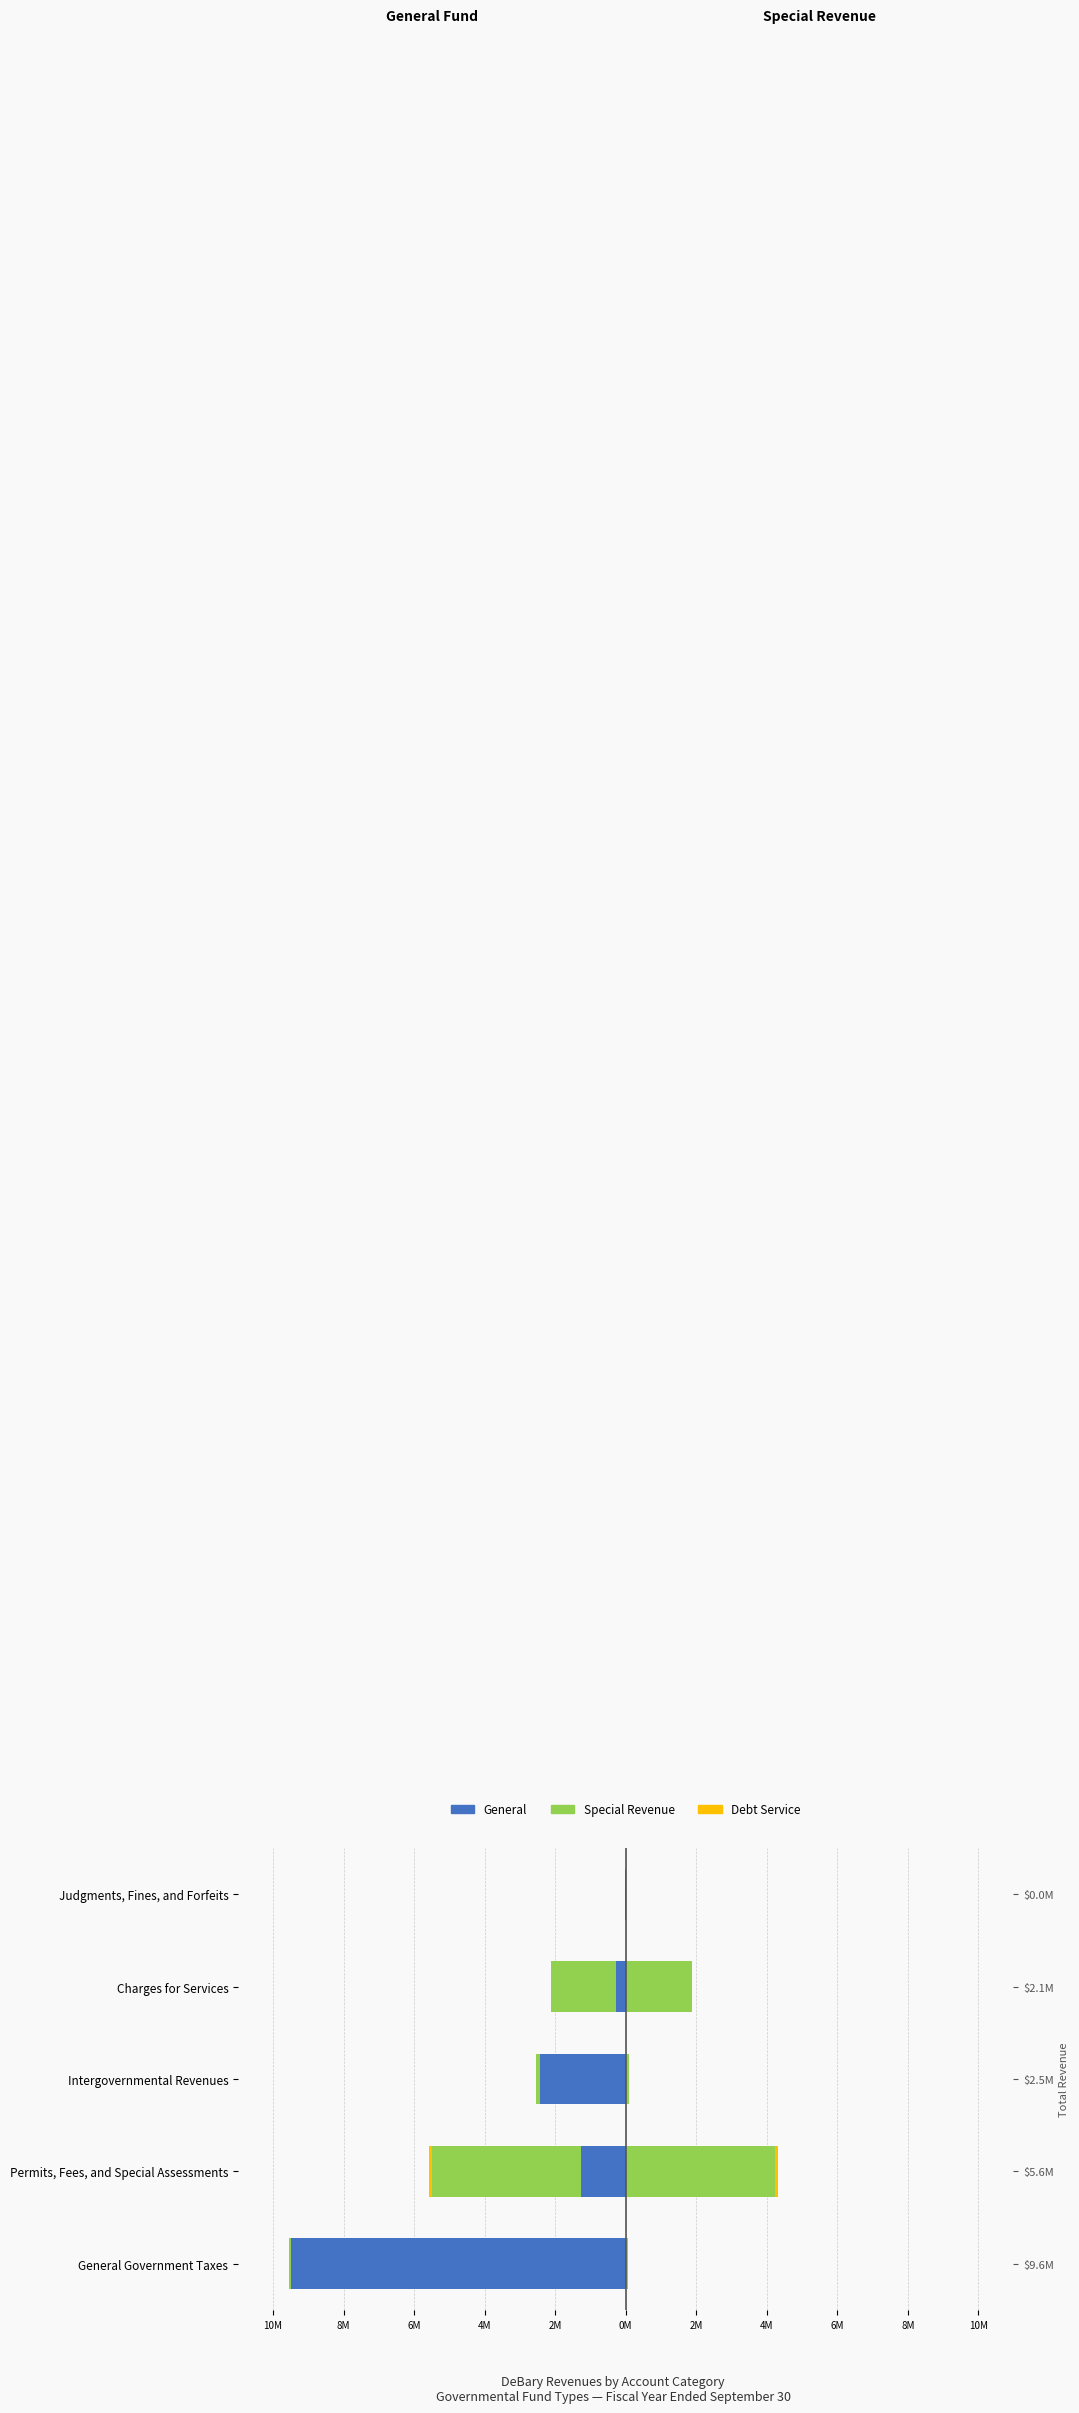

What is the smallest value displayed?

-9.5